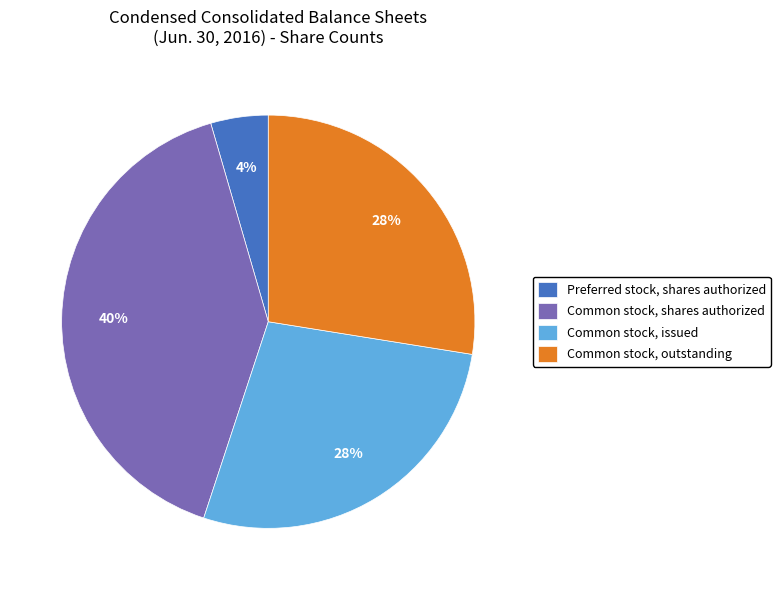

To the nearest percent, what is the average slice percentage?

25%